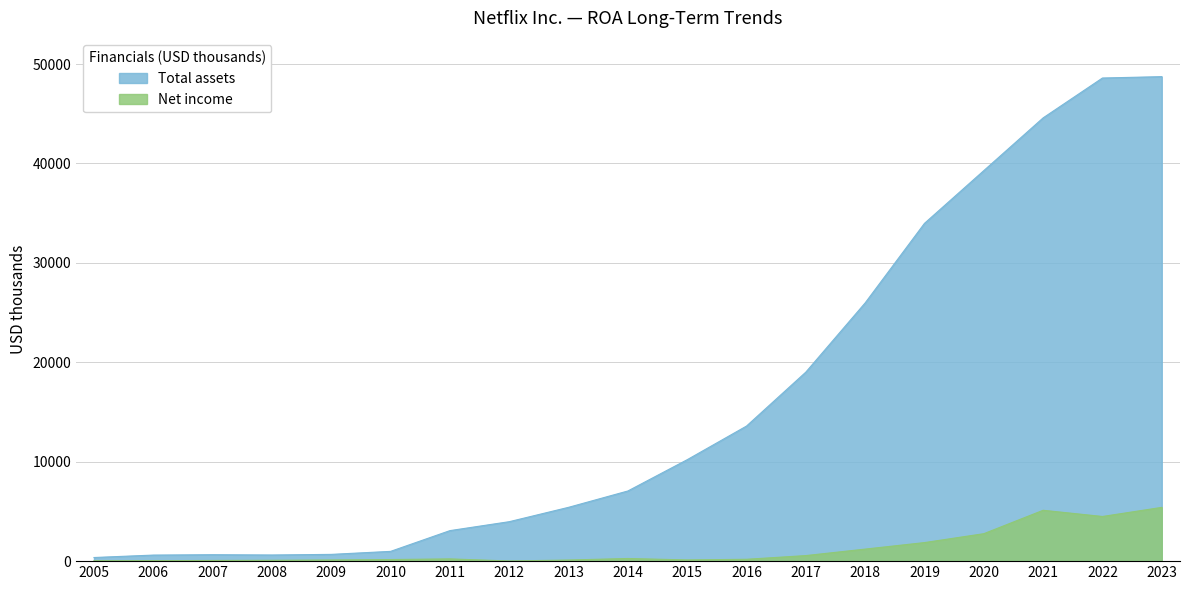

What is the highest value of the Total assets series?

48732.0